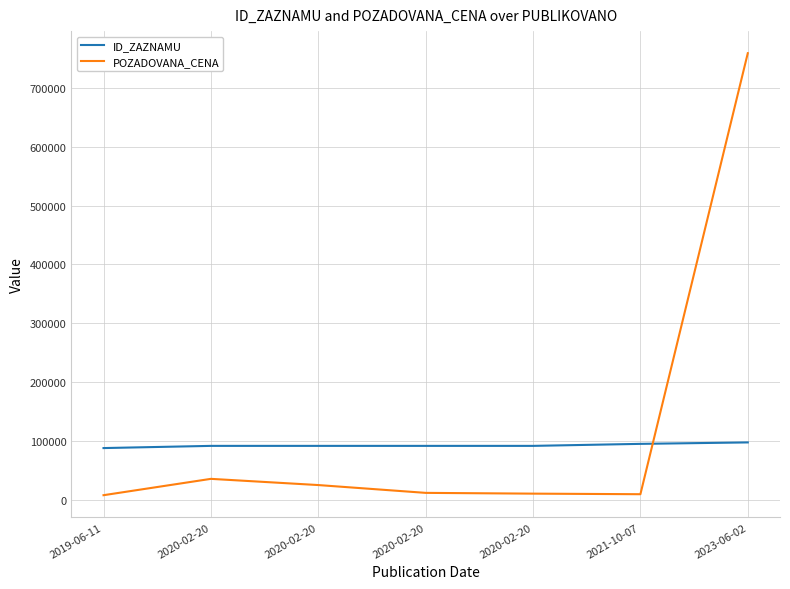

Does the chart display data point markers on the line(s)?

No